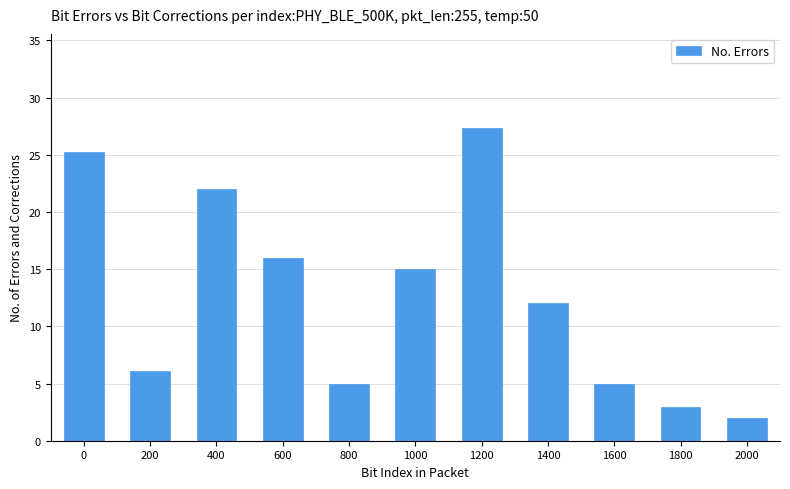

Reading left to right, transcribe all the data shown in this chart.

0=25.2	200=6.1	400=22.0	600=16.0	800=5.0	1000=15.0	1200=27.4	1400=12.0	1600=5.0	1800=3.0	2000=2.0